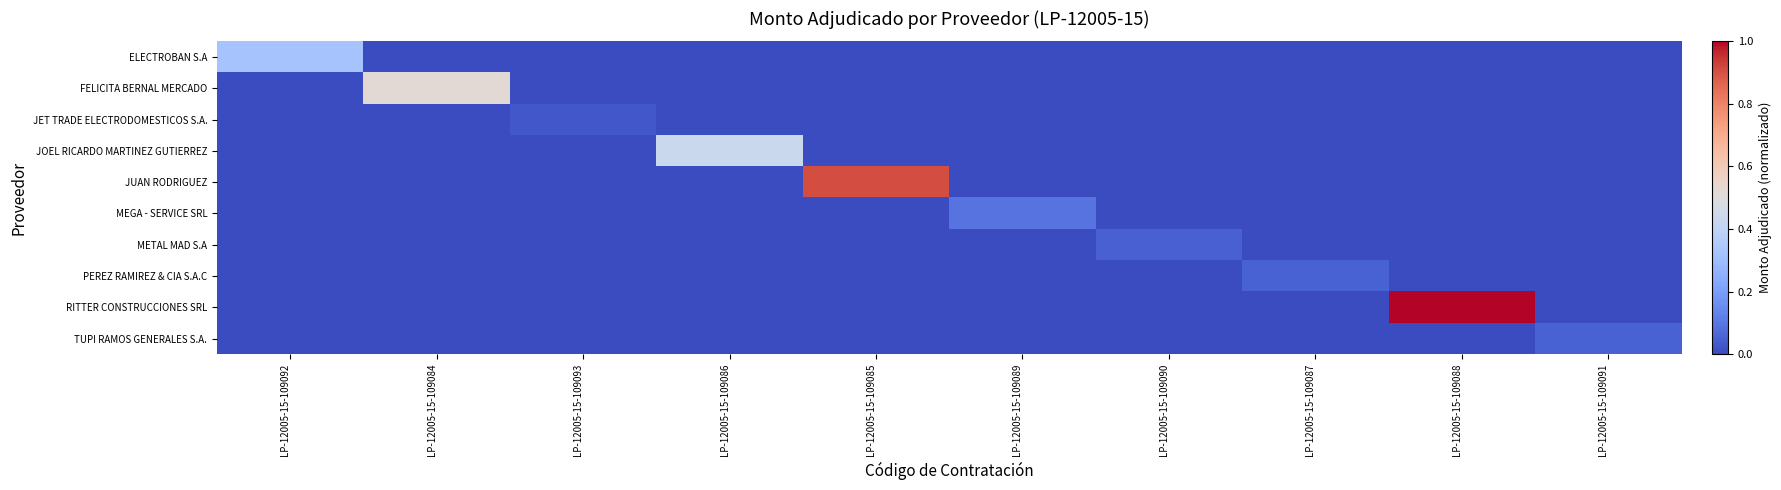

Between LP-12005-15-109085 and LP-12005-15-109090, which is larger?

LP-12005-15-109085